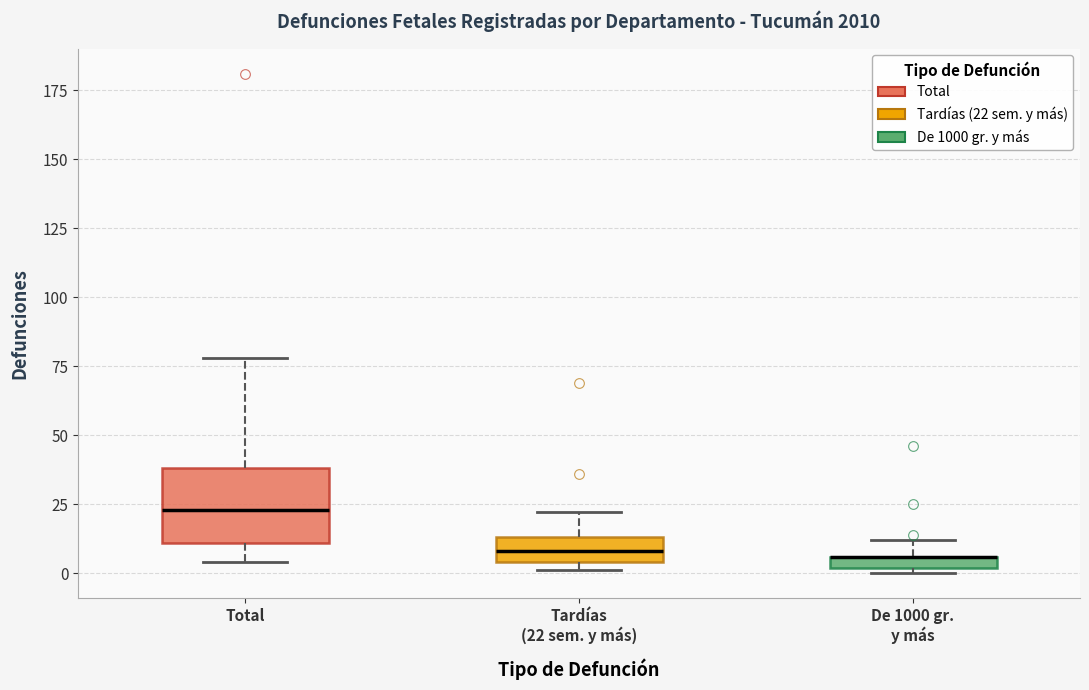

Which box is the tallest, from its lower edge to its upper edge?

Total